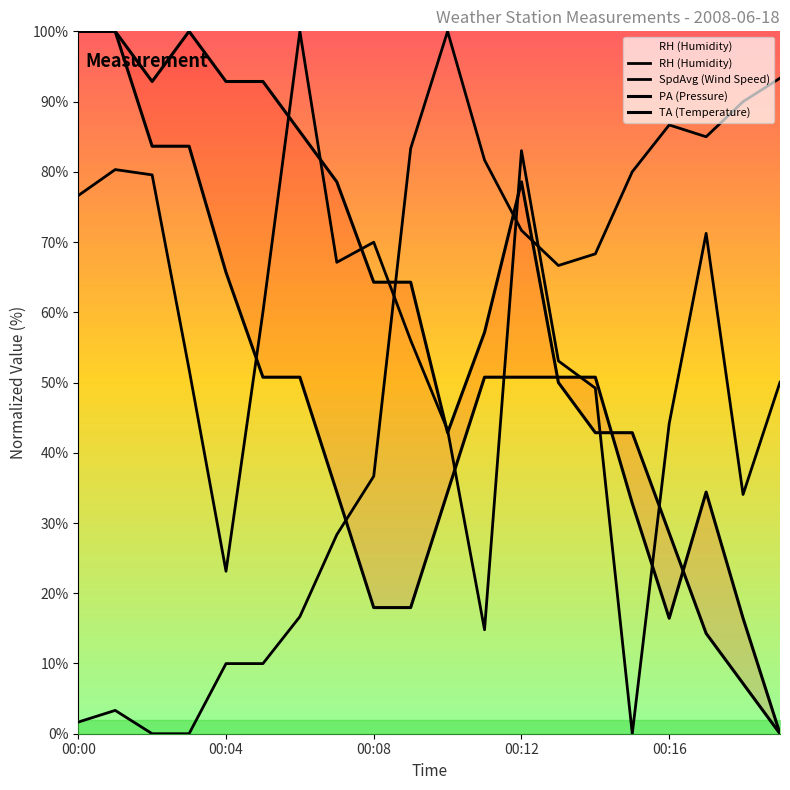

Between 00:04 and 00:09, which series saw the biggest shift?

RH (Humidity)